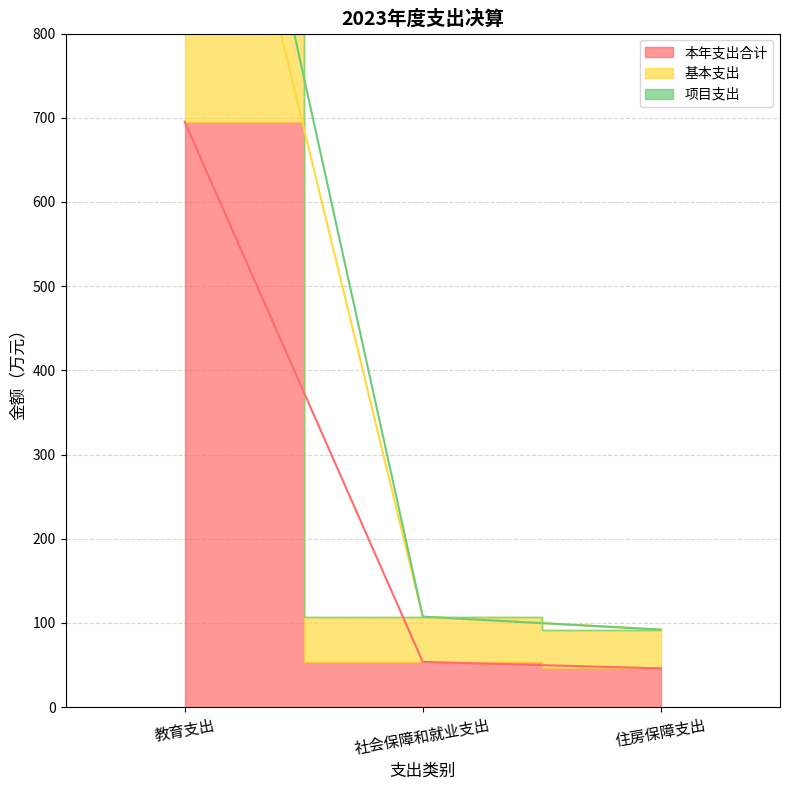

What position from the right is 社会保障和就业支出?

2